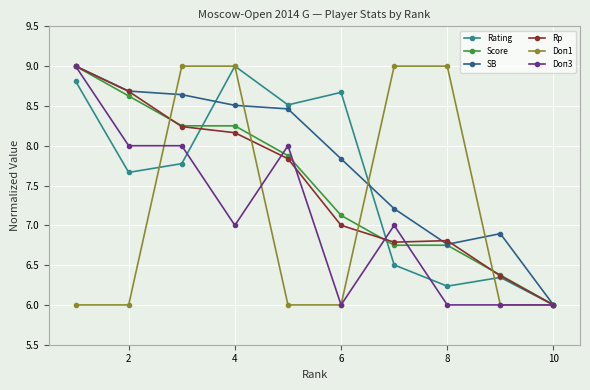

What is the value of the Doп1 point at the 5th from the left?

6.0